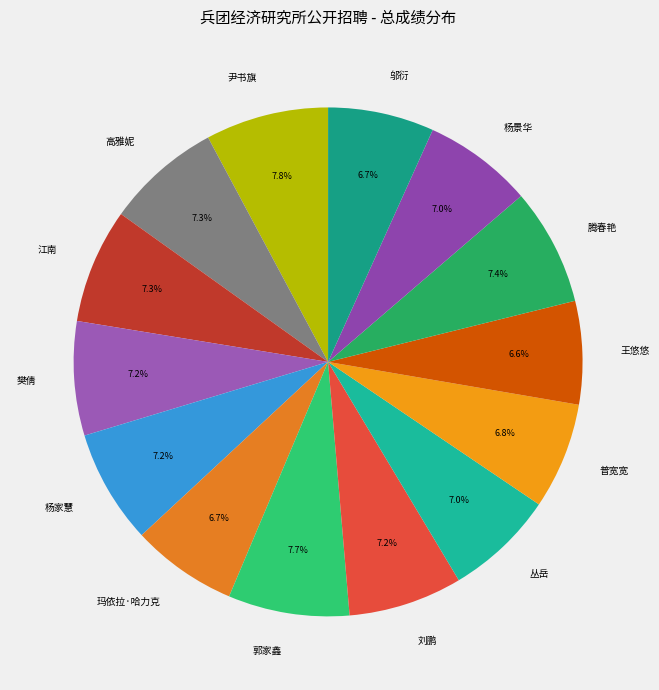

What percentage is NOT represented by 杨家慧?

92.8%